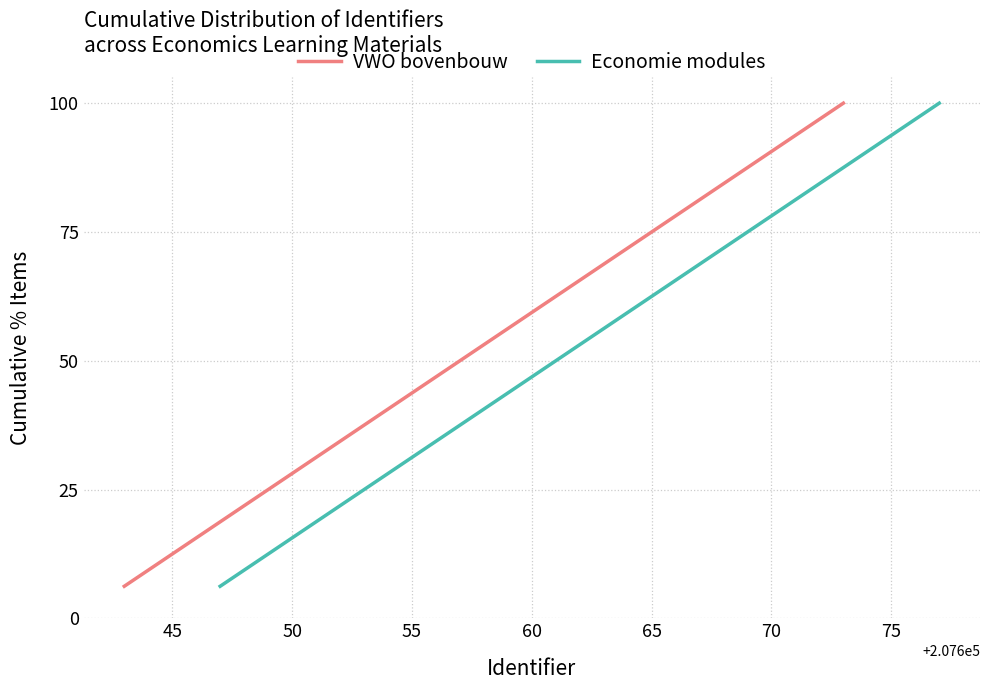

True or false: Economie modules has a value of 136.3 at 75.

False